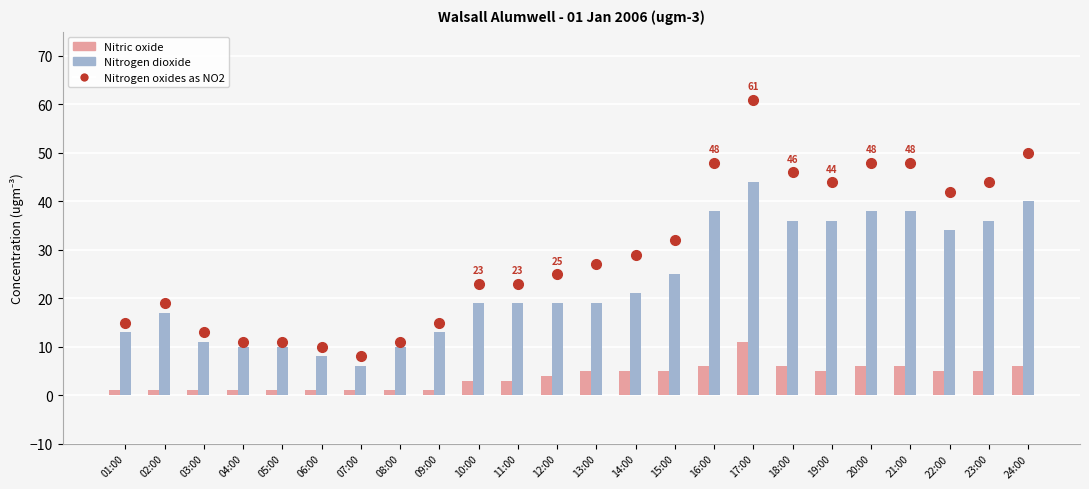

What is the total value across all series at 05:00?

22